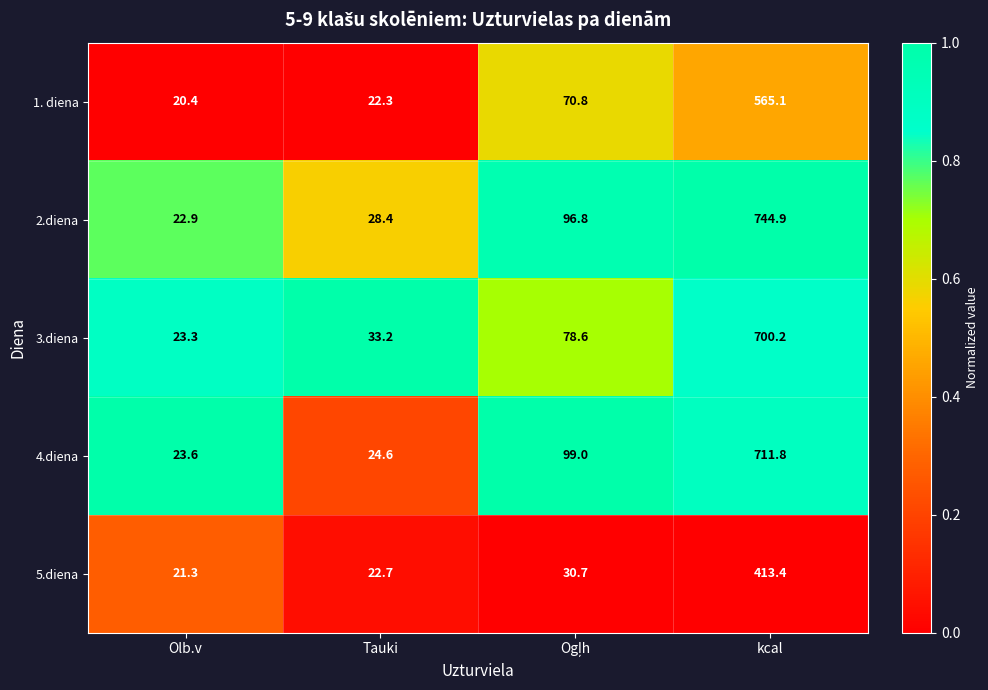

Reading left to right, what are all the values shown in this chart?

1. diena: 20.4	22.3	70.8	565.1
2.diena: 22.9	28.4	96.8	744.9
3.diena: 23.3	33.2	78.6	700.2
4.diena: 23.6	24.6	99.0	711.8
5.diena: 21.3	22.7	30.7	413.4